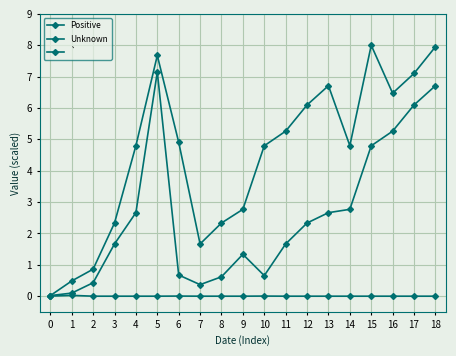

Is this an area chart (filled region under the line)?

No